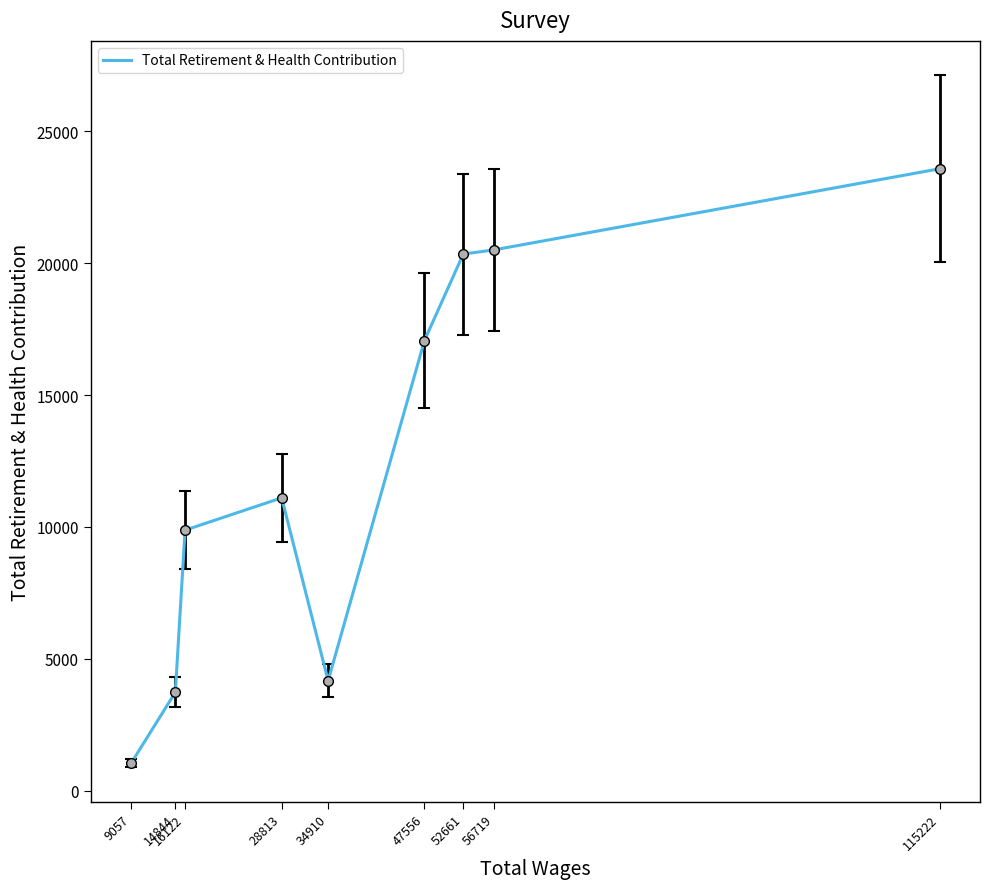

Approximately how many times larger is the value at 52661 compared to 34910?

4.9